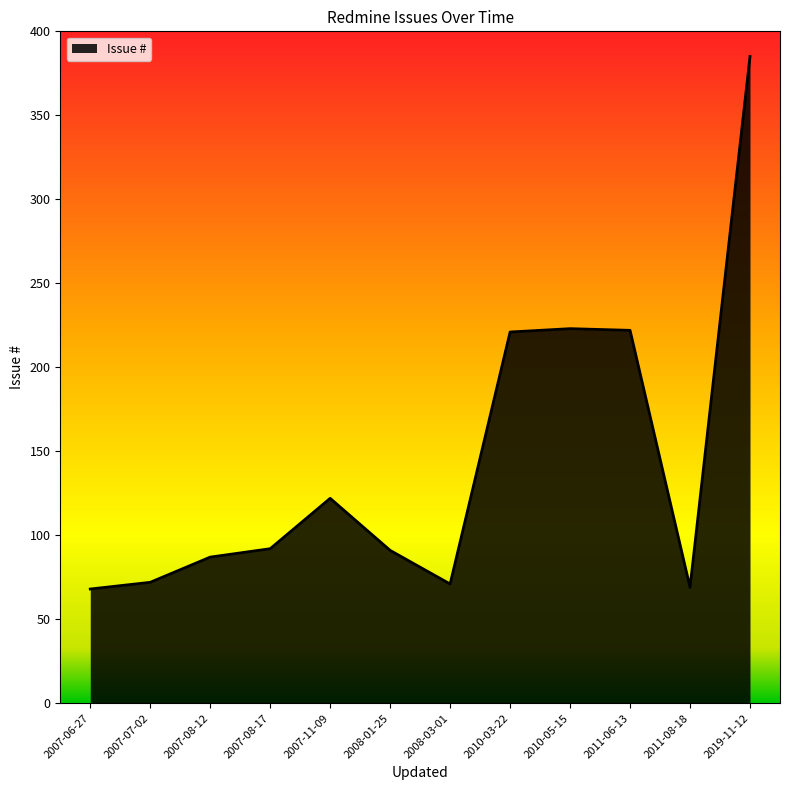

Between 2007-06-27 and 2008-01-25, which is larger?

2008-01-25